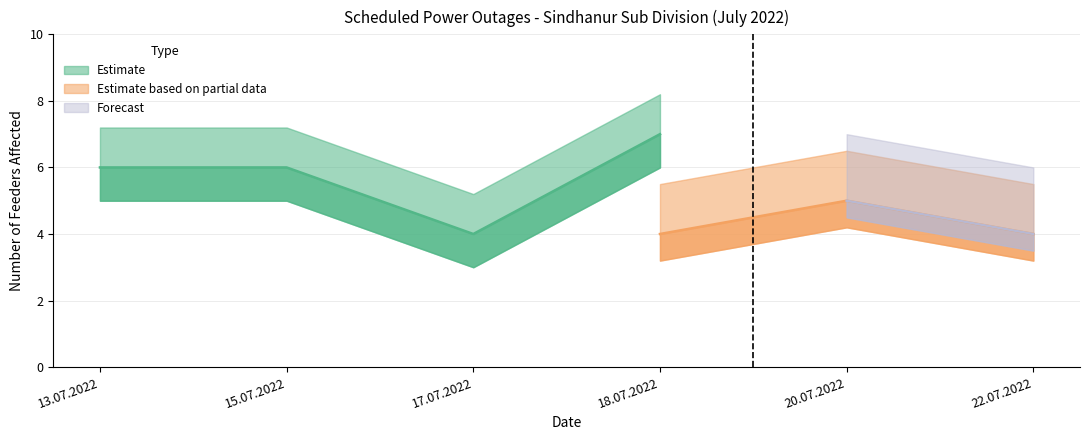

True or false: Outage Count (Forecast) and Outage Count (Estimate) cross at least once.

False